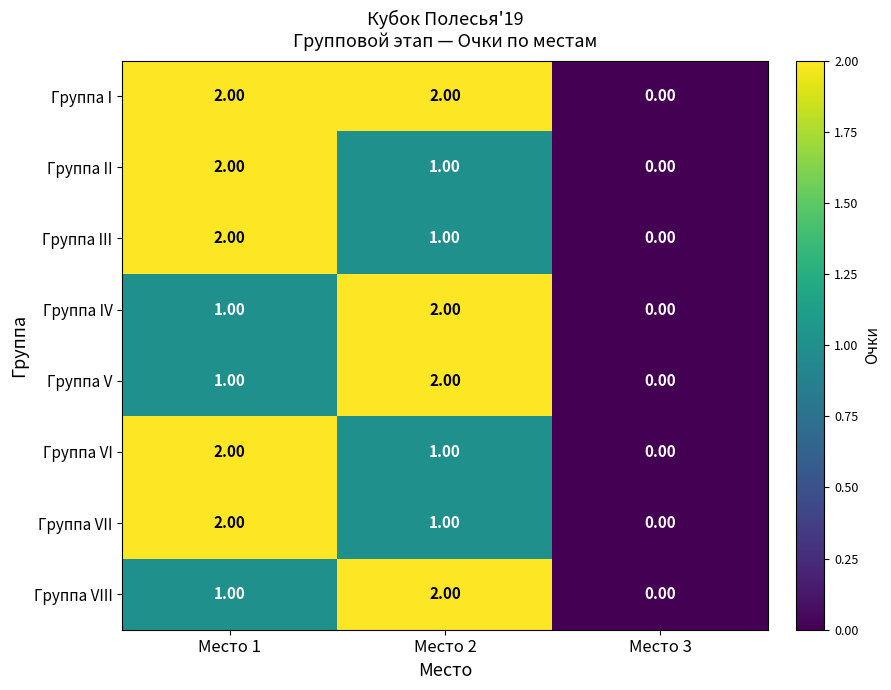

Rank the categories by Группа III value from highest to lowest.

Место 1, Место 2, Место 3